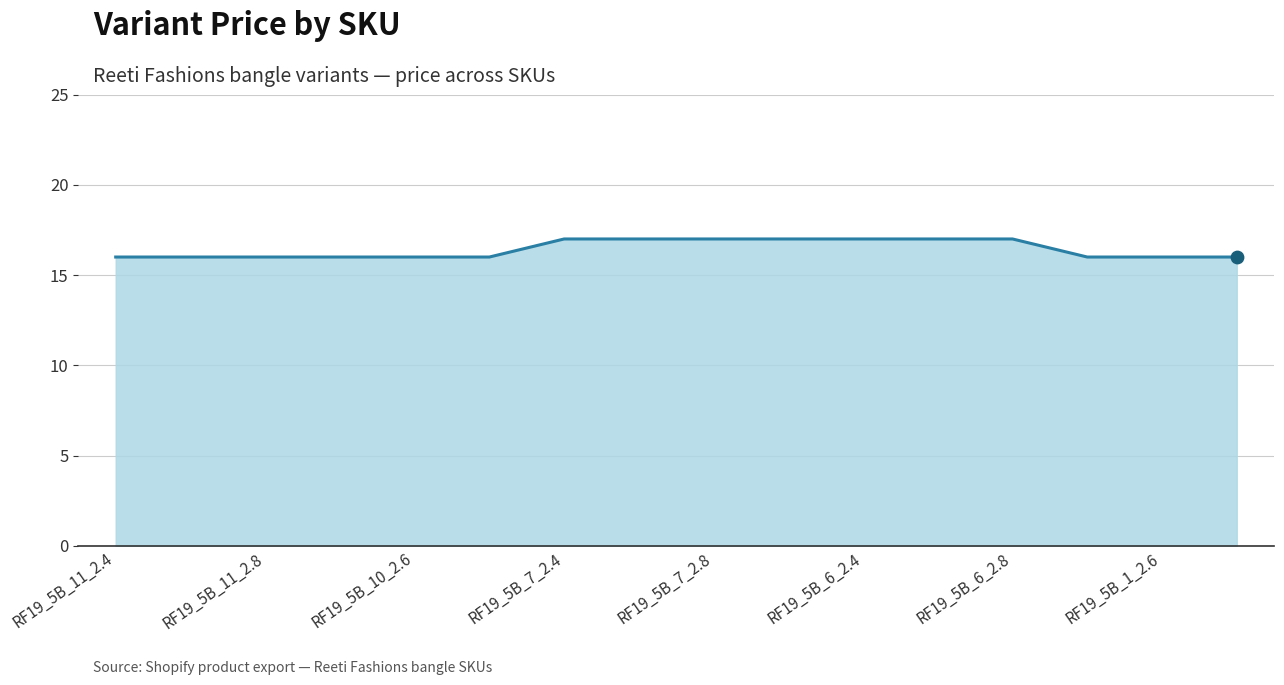

What is the smallest value displayed?

16